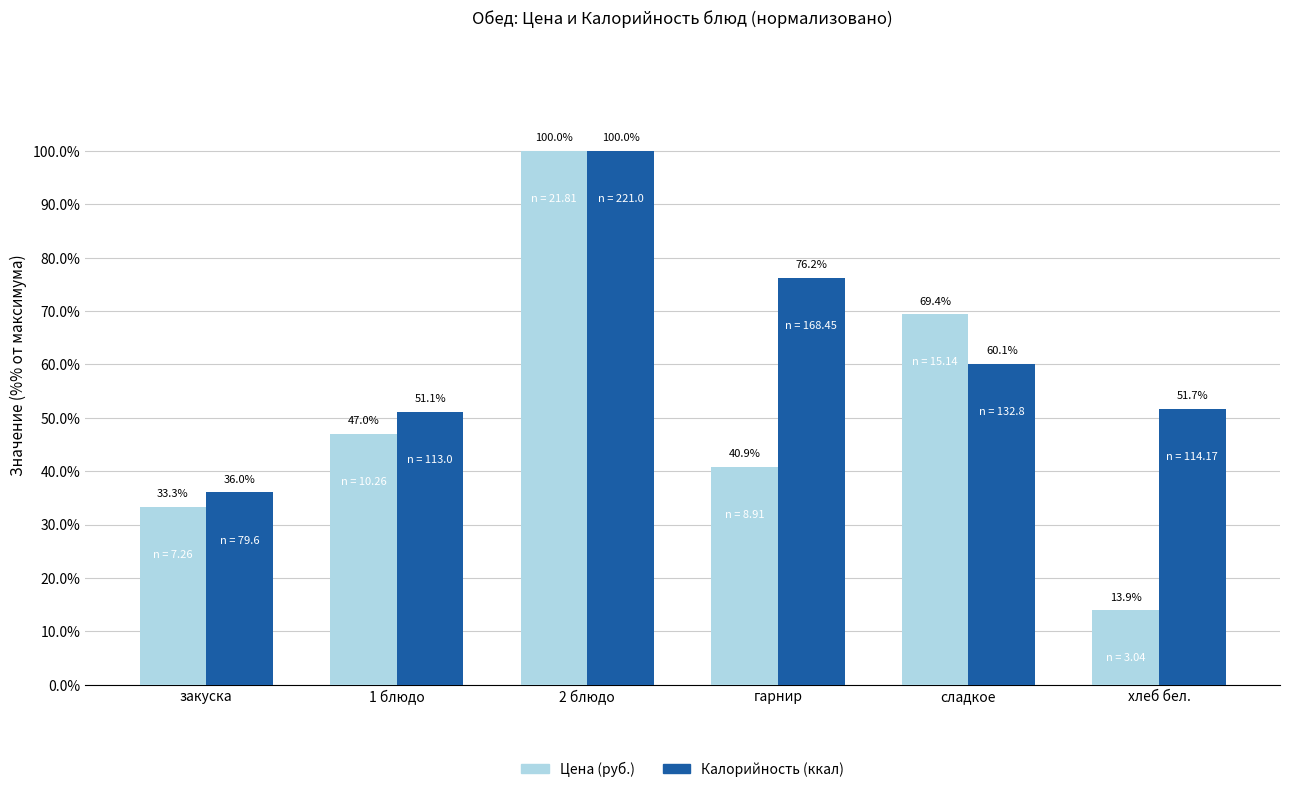

What position from the left is сладкое?

5